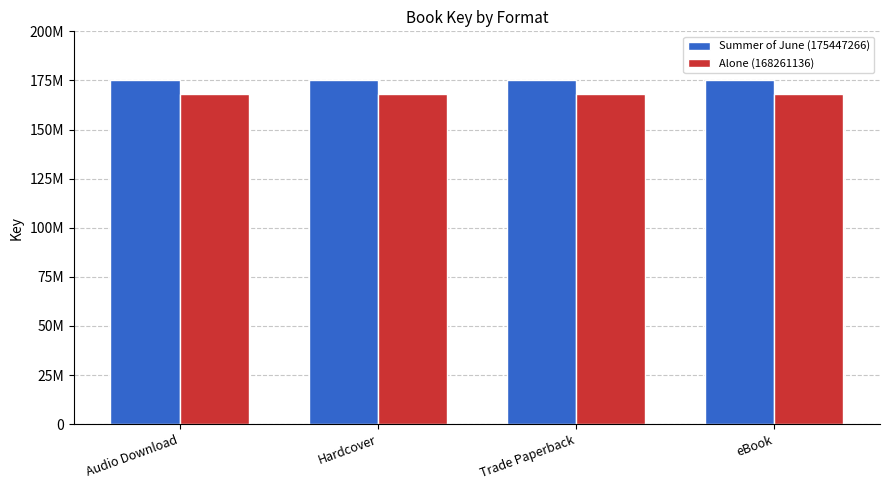

Between Audio Download and Hardcover, which series saw the biggest shift?

Summer of June (175447266)